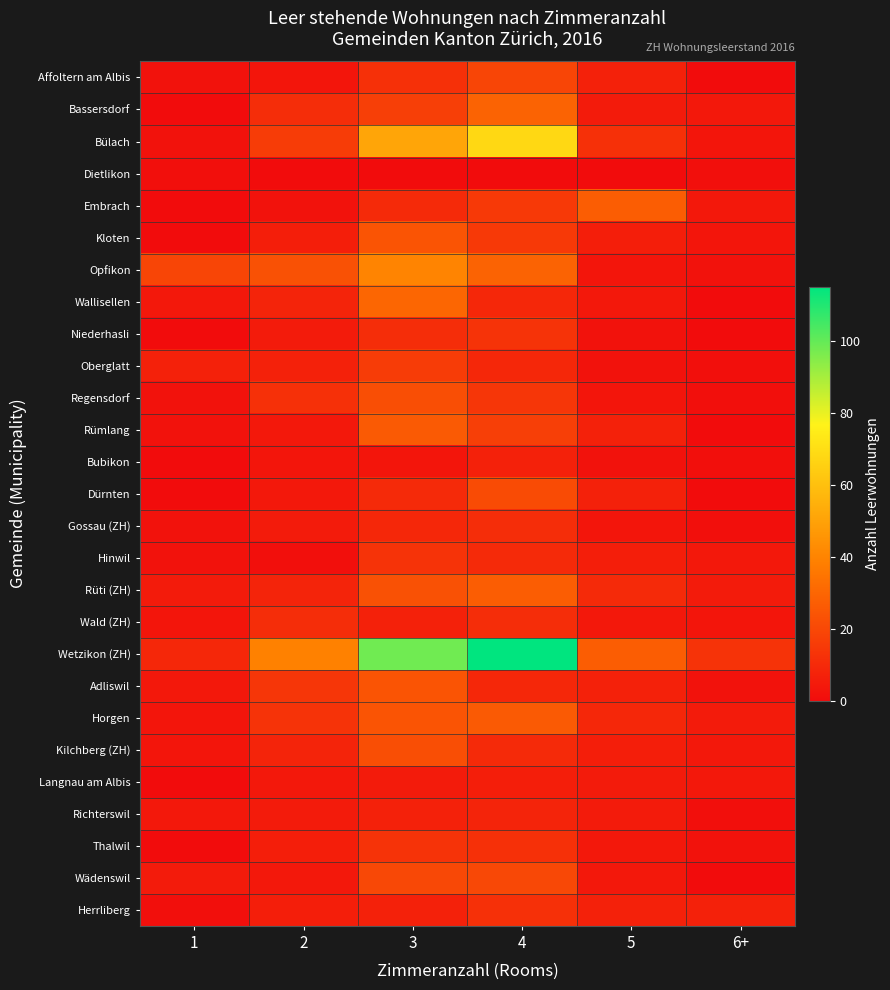

Between 2 and 6+, which series saw the biggest shift?

Wetzikon (ZH)